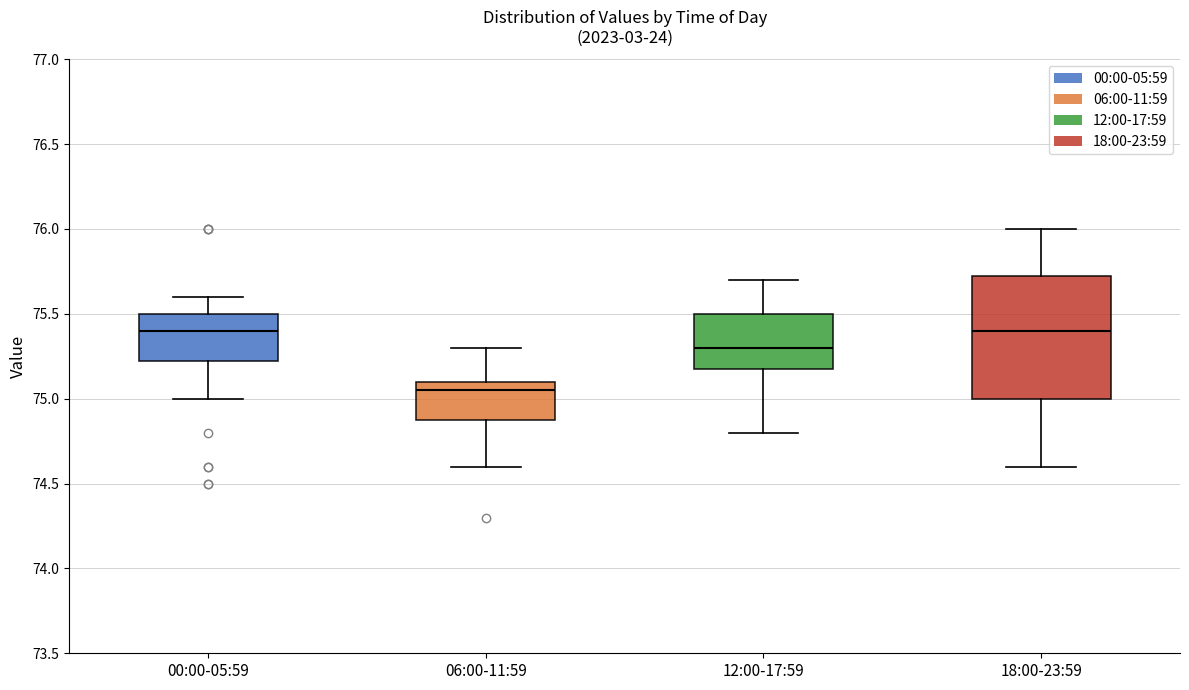

Which box is the tallest, from its lower edge to its upper edge?

18:00-23:59